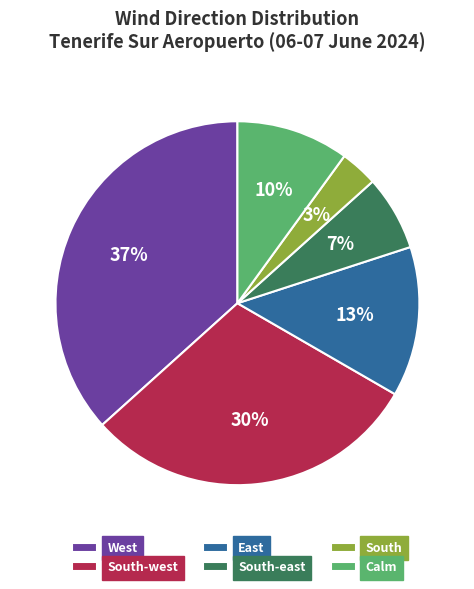

Rank the categories by value from highest to lowest.

West, South-west, East, Calm, South-east, South